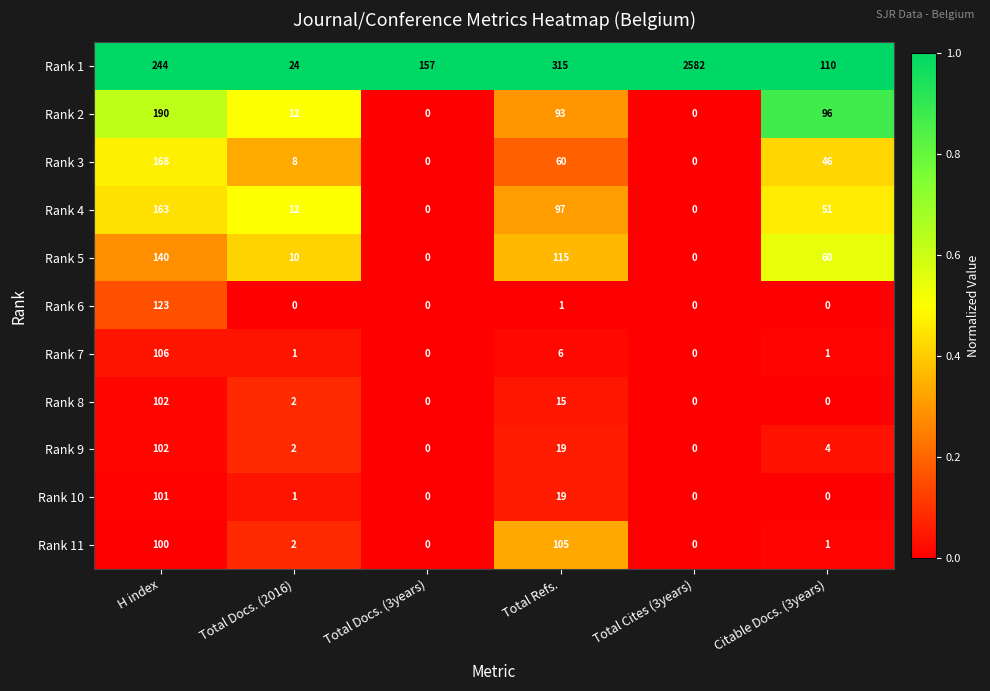

The Rank 4 series shows 85 at Citable Docs. (3years). True or false?

False